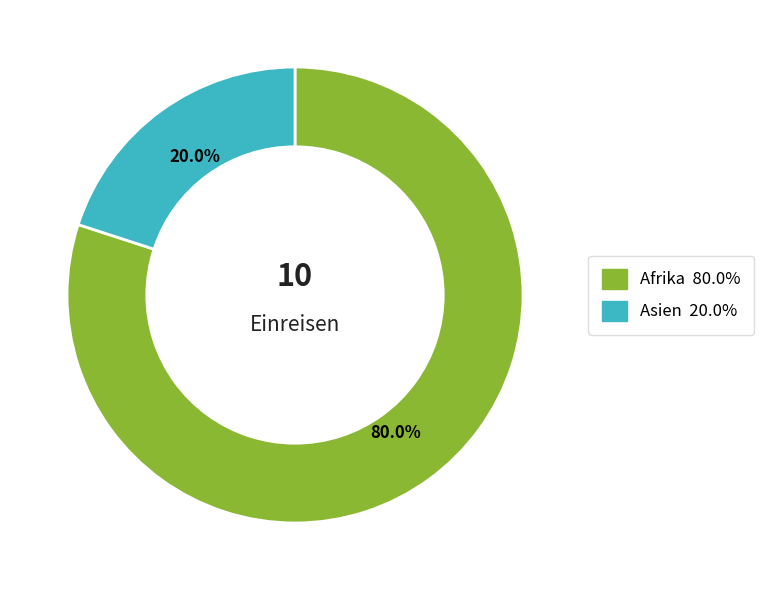

To the nearest percent, what is the average slice percentage?

50%